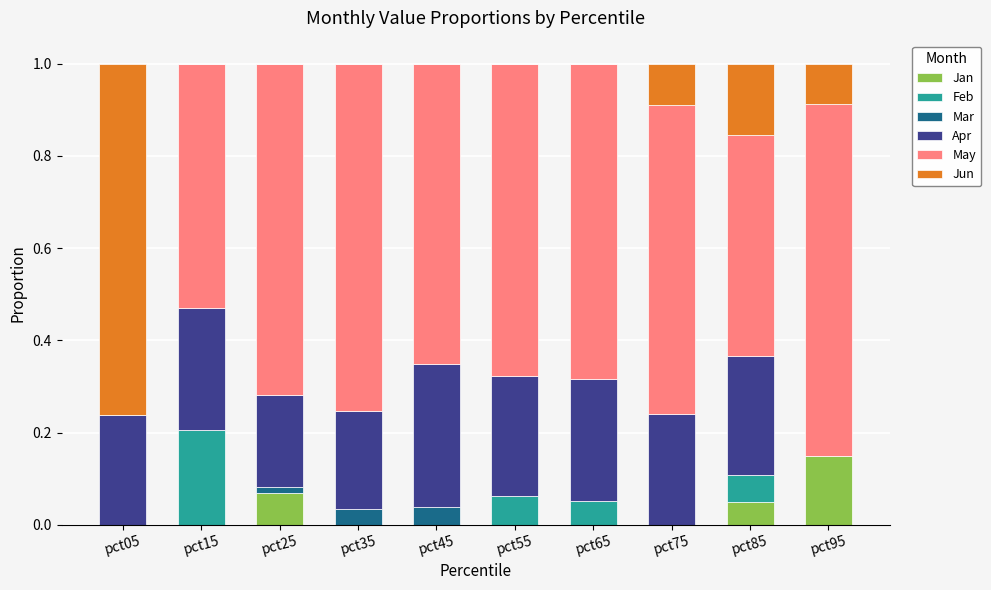

What are all the series names shown in the legend?

Jan, Feb, Mar, Apr, May, Jun